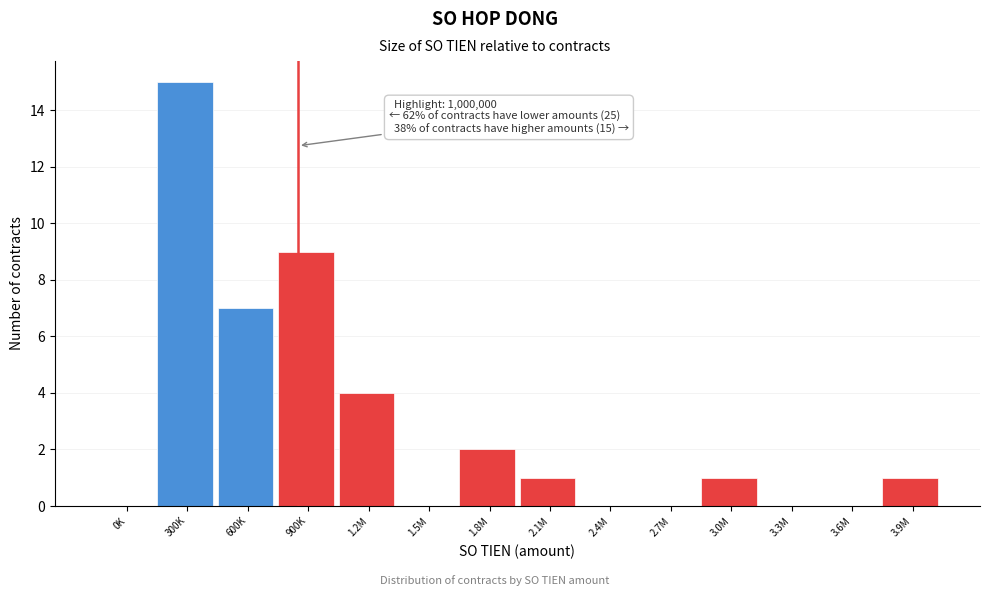

Reading right to left, what are all the values shown in this chart?

3.9M=1	3.6M=0	3.3M=0	3.0M=1	2.7M=0	2.4M=0	2.1M=1	1.8M=2	1.5M=0	1.2M=4	900K=9	600K=7	300K=15	0K=0